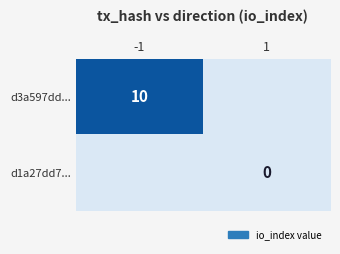

How many d3a597dd... values are between 0 and 10?

2